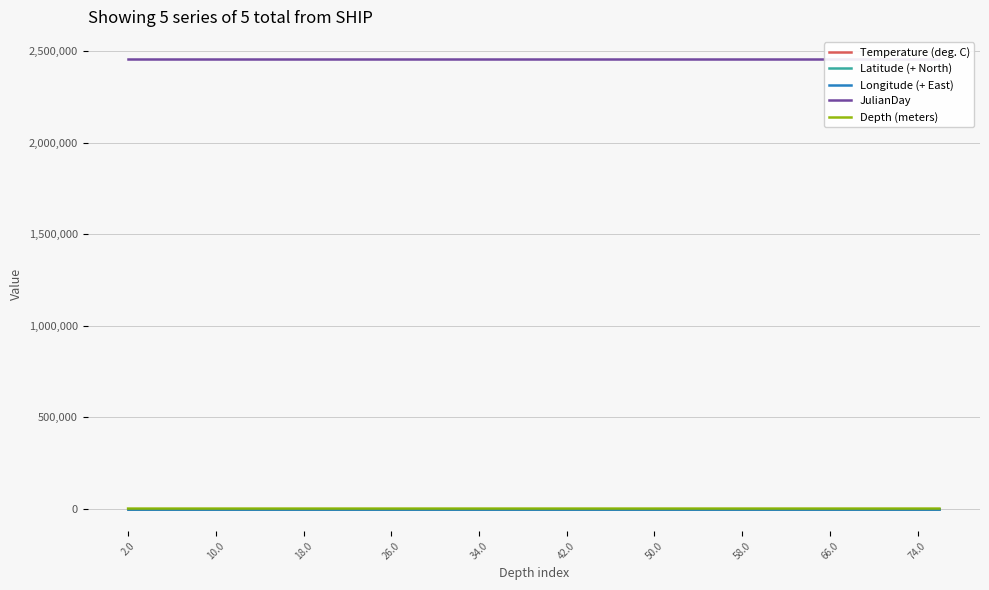

Rank the categories by Depth (meters) value from lowest to highest.

2.0, 10.0, 18.0, 26.0, 34.0, 42.0, 50.0, 58.0, 66.0, 74.0, 10, 11, 12, 13, 14, 15, 16, 17, 18, 19, 20, 21, 22, 23, 24, 25, 26, 27, 28, 29, 30, 31, 32, 33, 34, 35, 36, 37